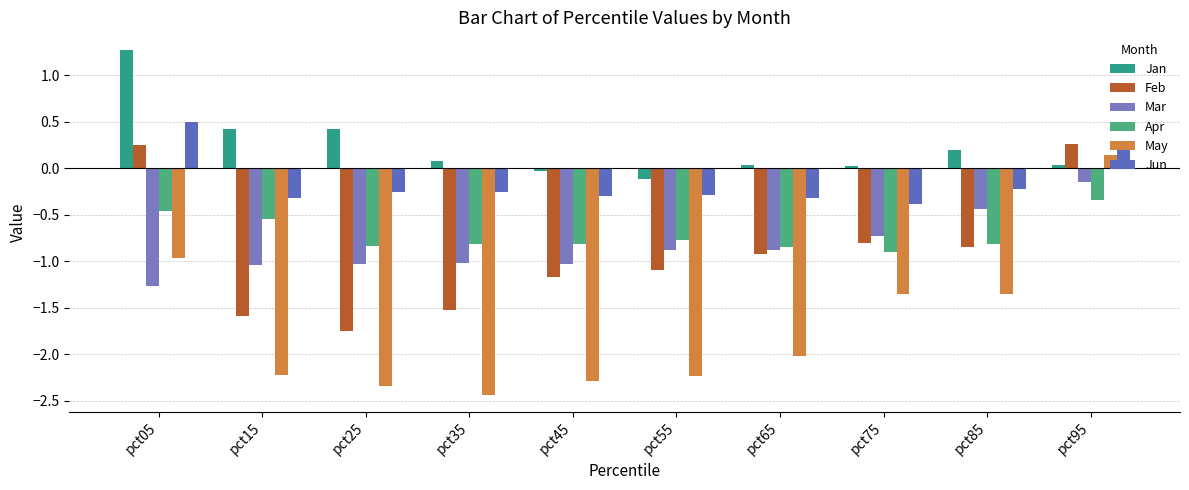

How many values in Feb are above zero?

2